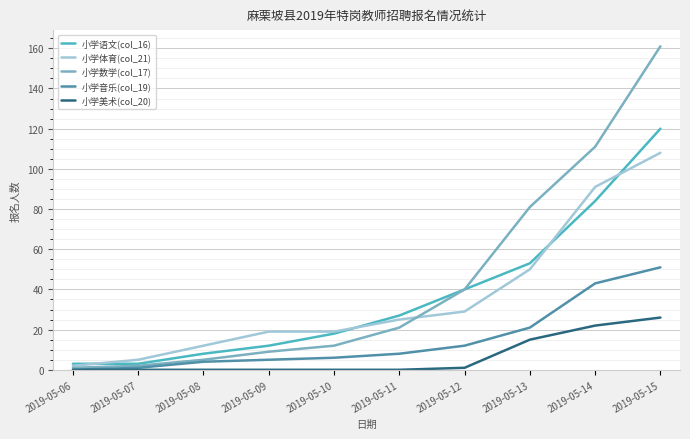

At which label does 小学数学(col_17) reach its peak?

2019-05-15